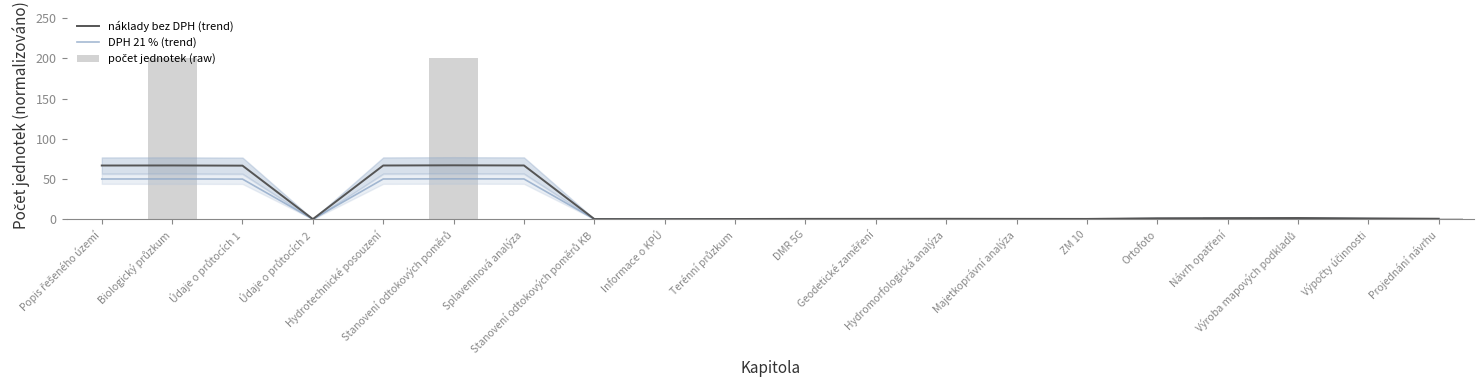

Between Popis řešeného území and Stanovení odtokových poměrů, which is larger?

Stanovení odtokových poměrů